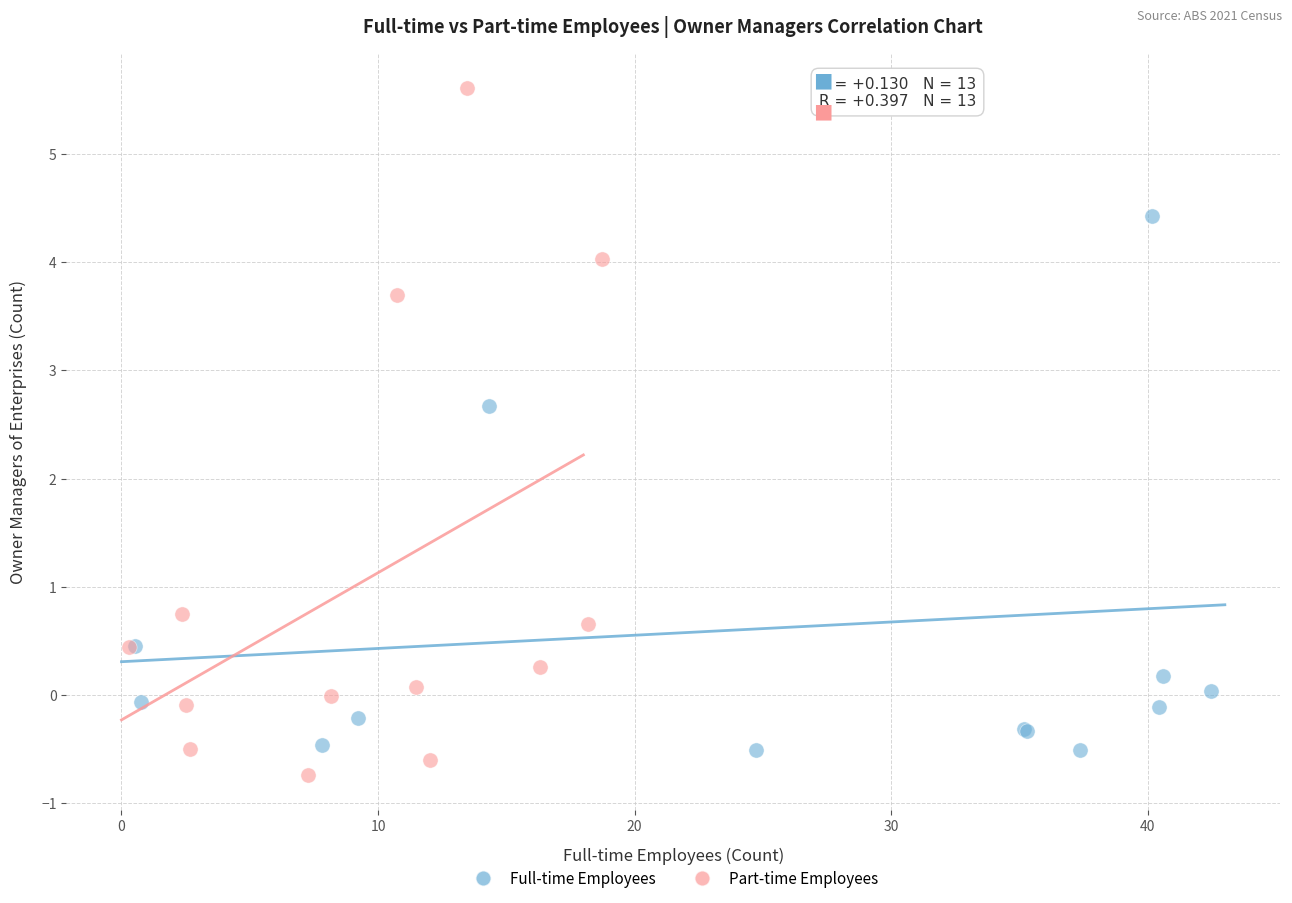

Which series has the widest spread of Y values?

Part-time Employees